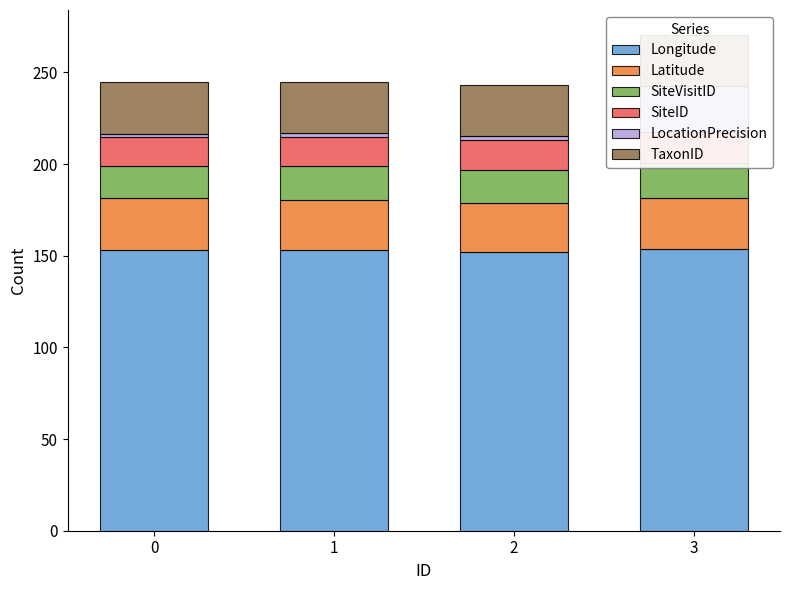

What is the highest value of the SiteVisitID series?

19.5